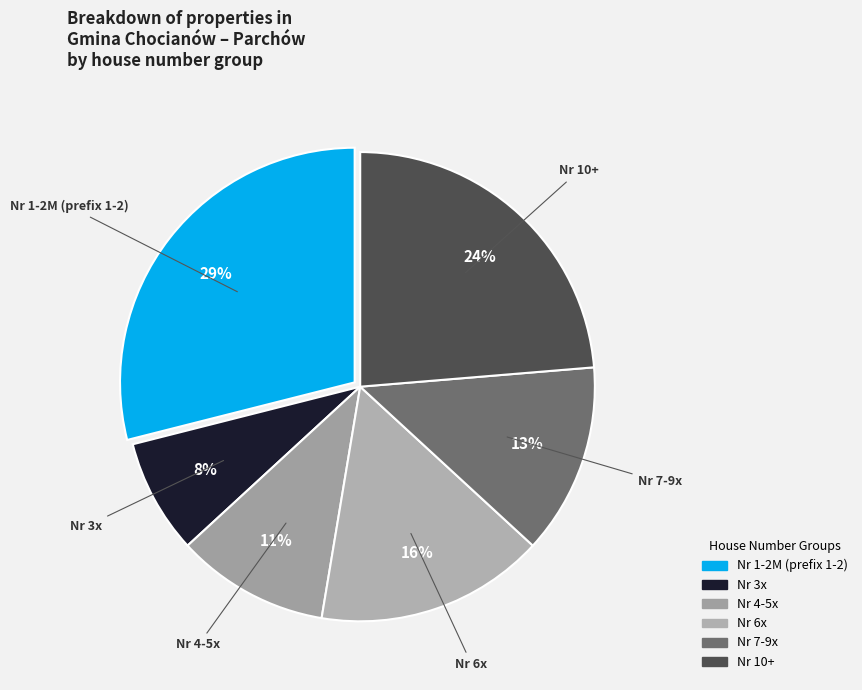

What percentage is the Nr 7-9x slice, to the nearest percent?

13%